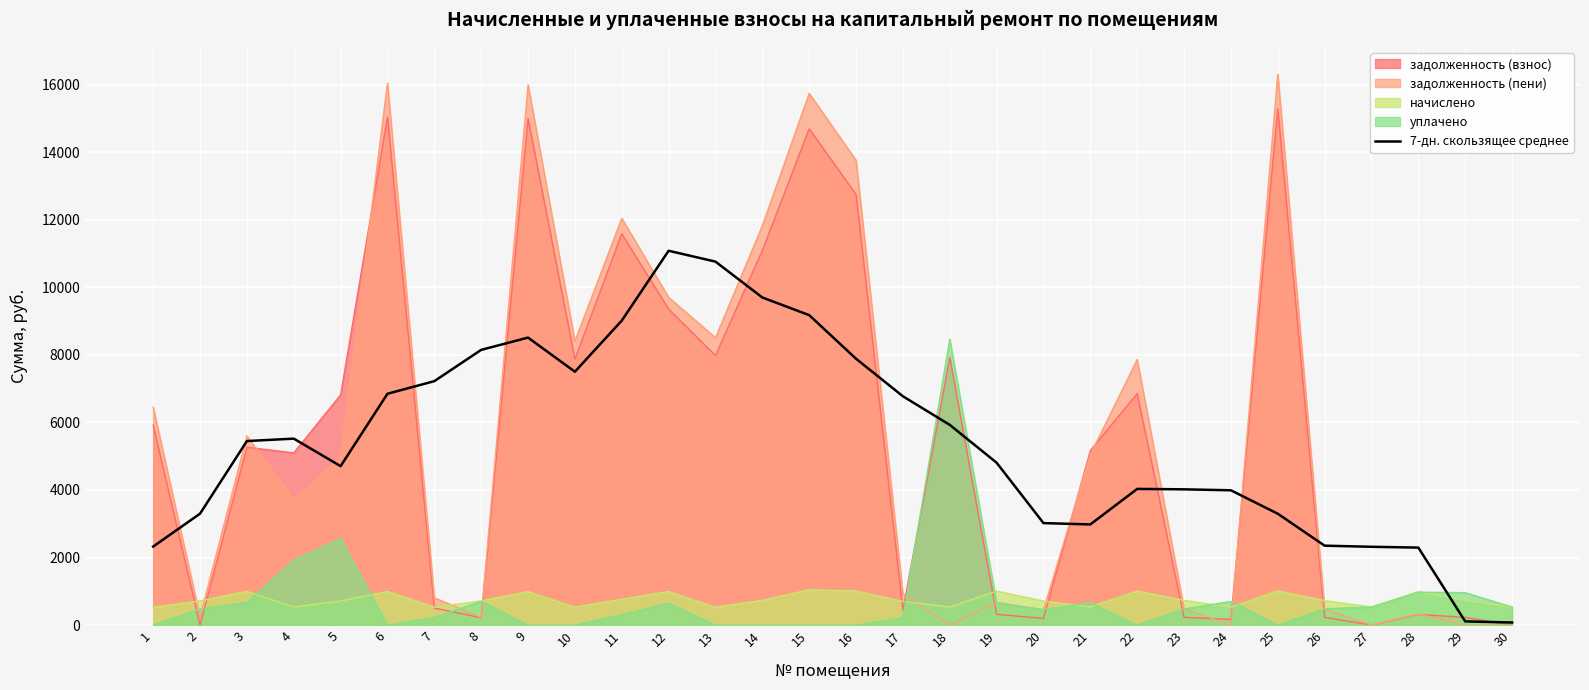

The value at 26 is 495.3. True or false?

False